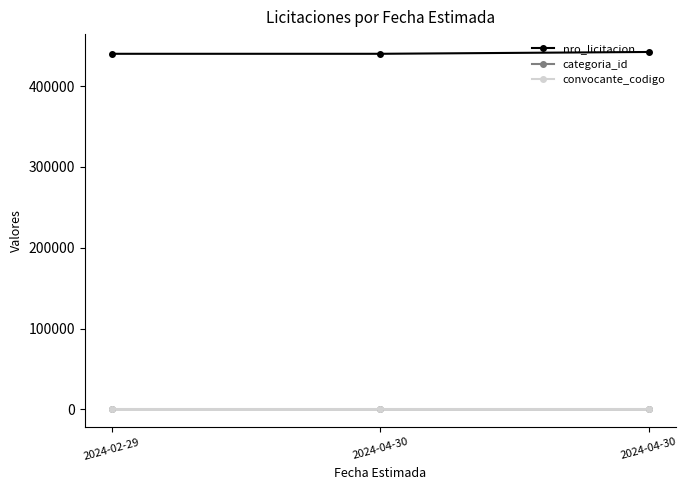

How many distinct data groups are displayed?

3